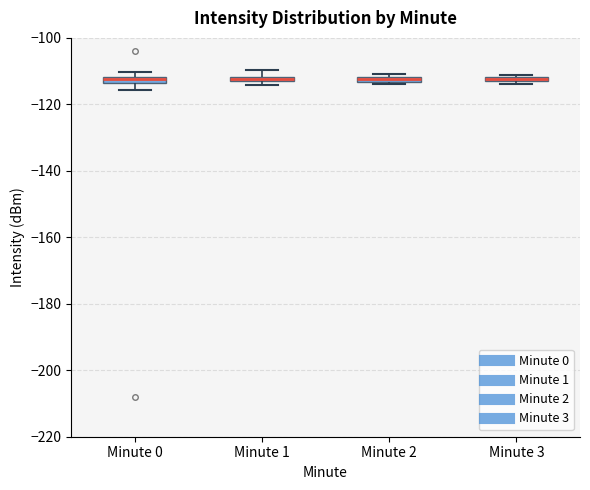

Where is the upper edge of the box for Minute 3 on the y-axis? The values are not printed on the chart, so give them approximately, as read against the axis.

-112